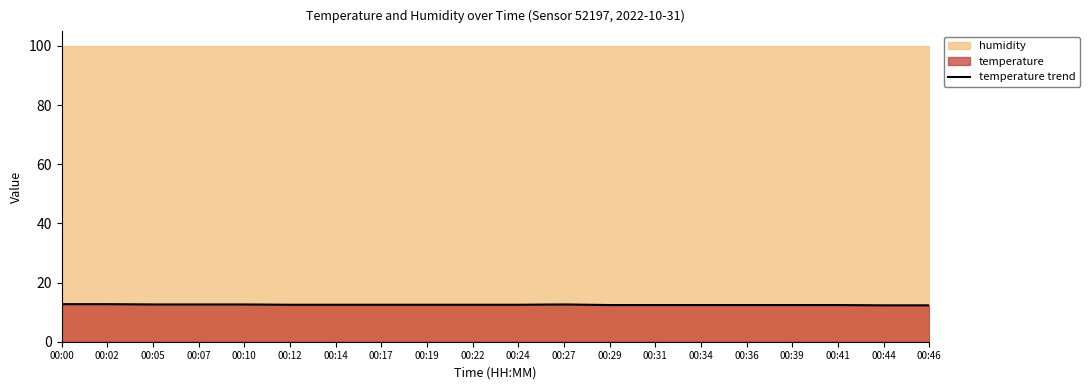

The value at 00:41 is 7.7. True or false?

False